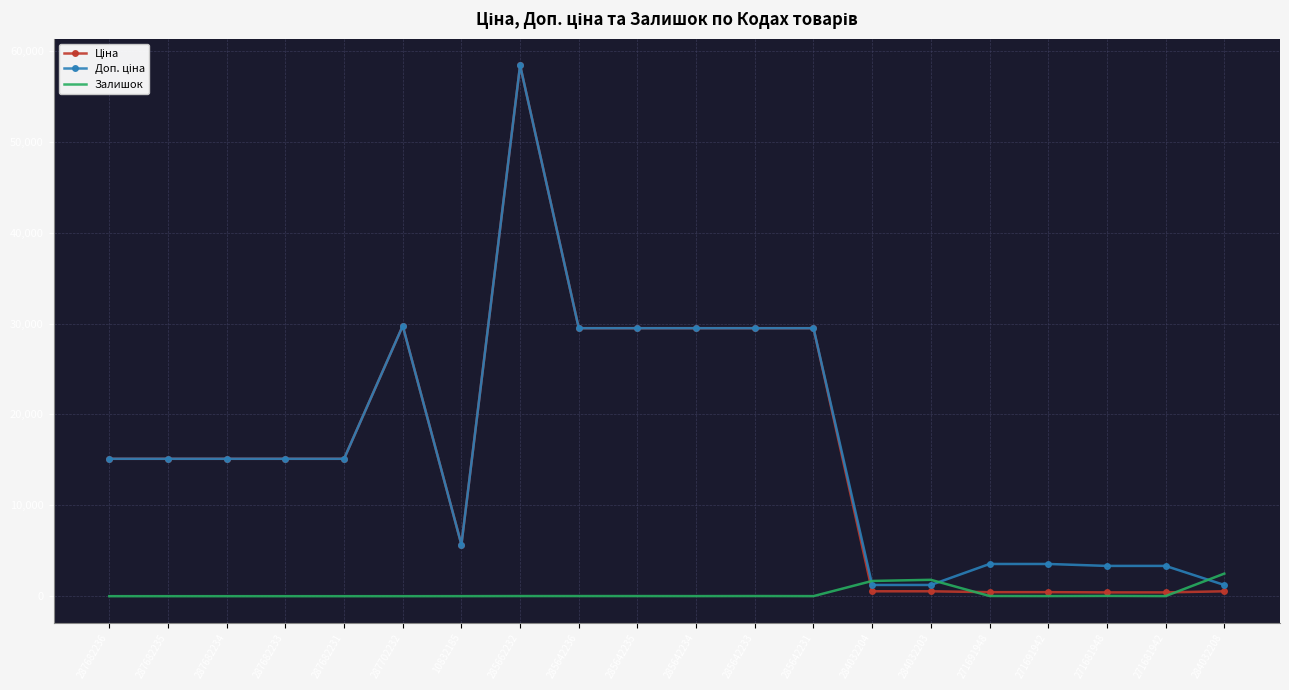

What is the total value across all series at 287702232?

59494.5